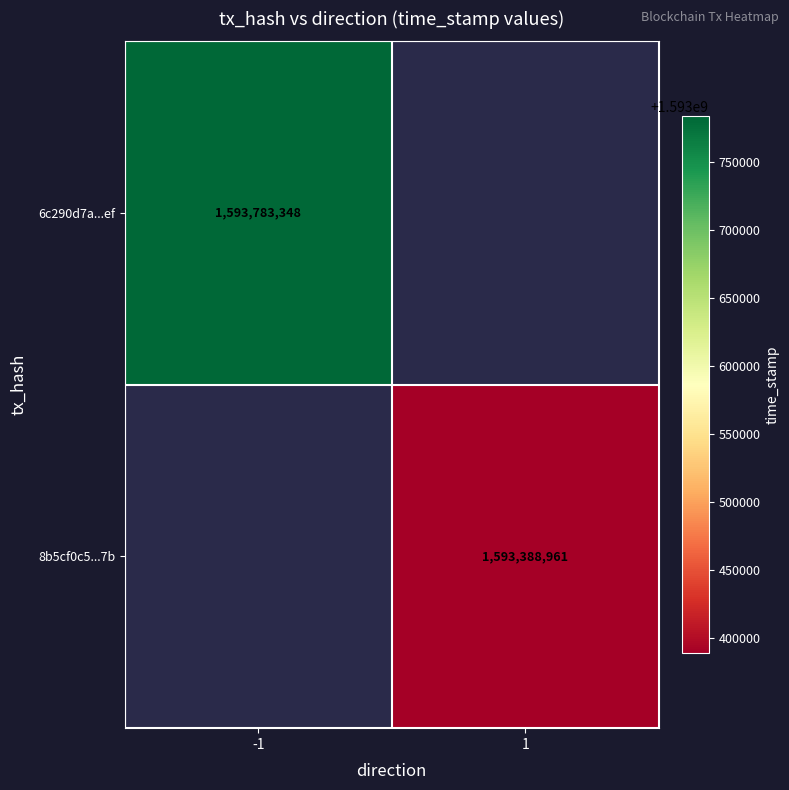

The value of 8b5cf0c5...7b at 1 is 1593388961. True or false?

True